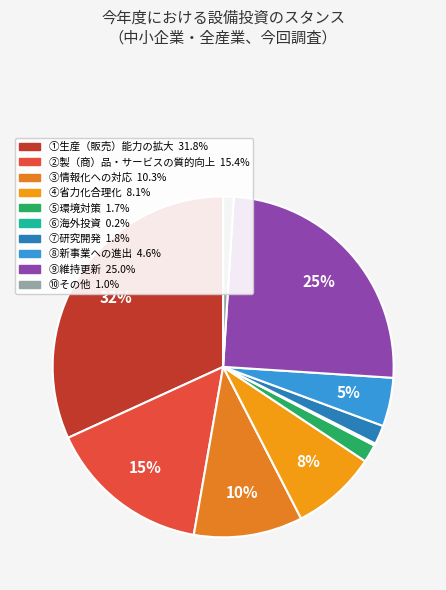

Does ⑤環境対策 account for over 50% of the chart?

No